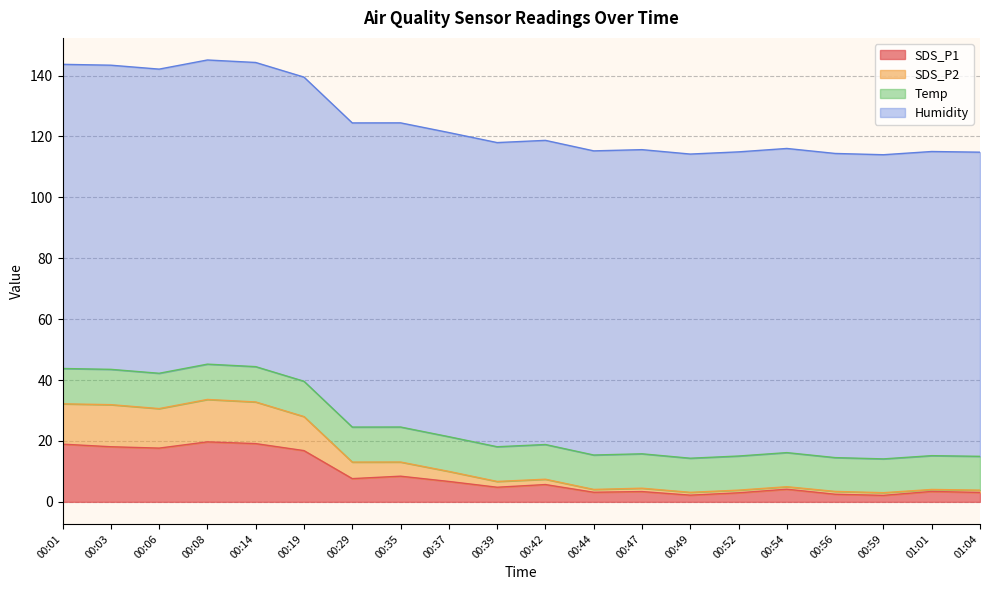

Rank the categories by SDS_P2 value from highest to lowest.

00:08, 00:14, 00:01, 00:03, 00:06, 00:19, 00:35, 00:29, 00:37, 00:42, 00:39, 00:54, 00:47, 00:44, 01:01, 00:52, 01:04, 00:56, 00:49, 00:59